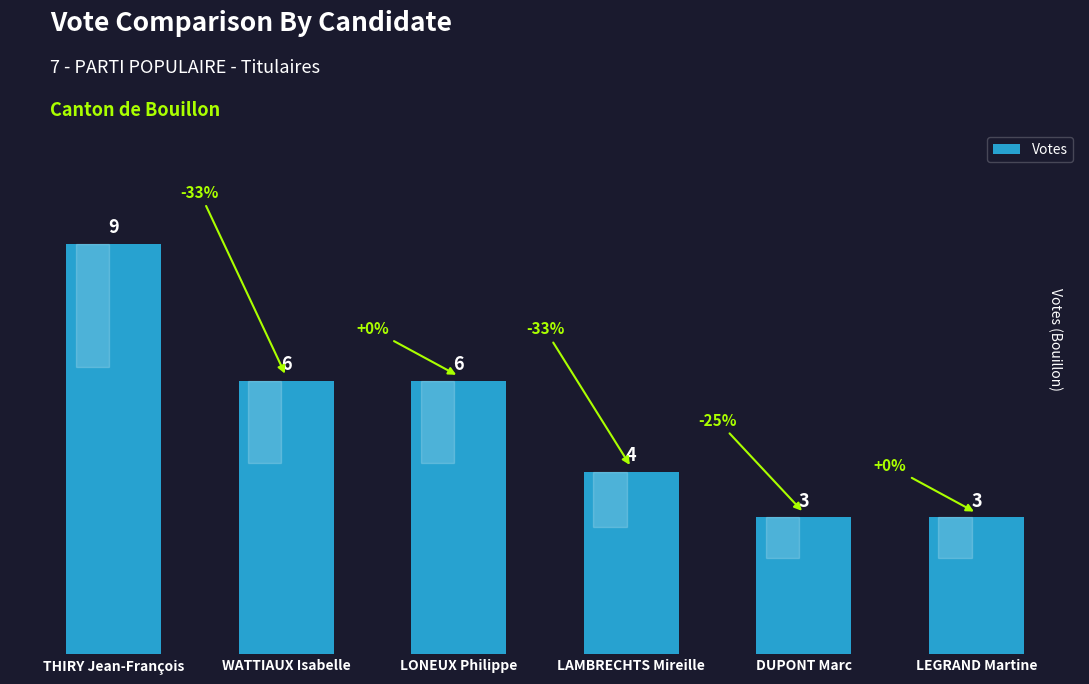

What is the greatest value displayed?

9